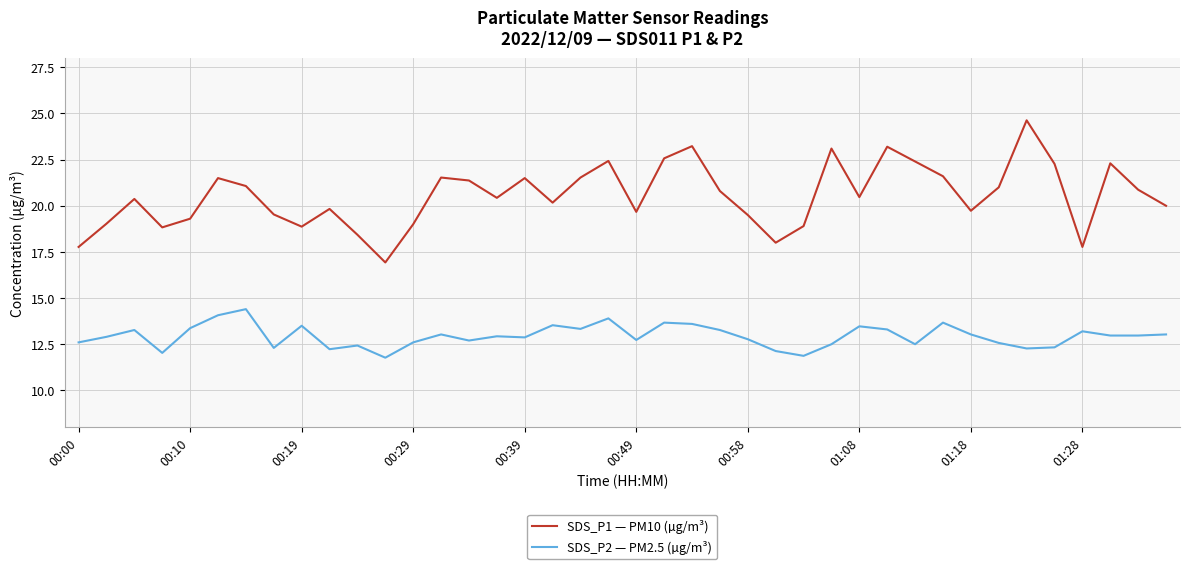

List the series in order of their overall mean, highest first.

SDS_P1 — PM10 (µg/m³), SDS_P2 — PM2.5 (µg/m³)